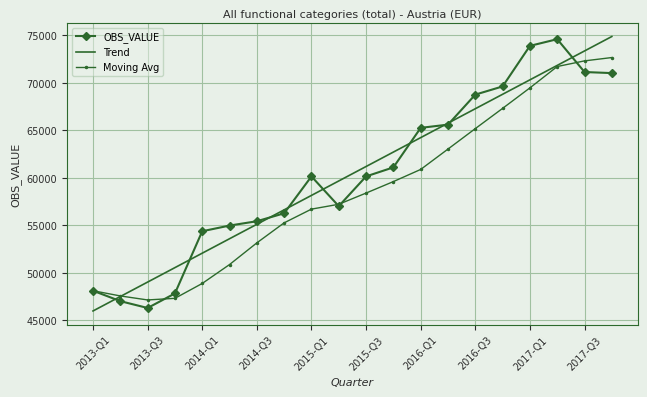

What is the greatest value displayed?

74868.9